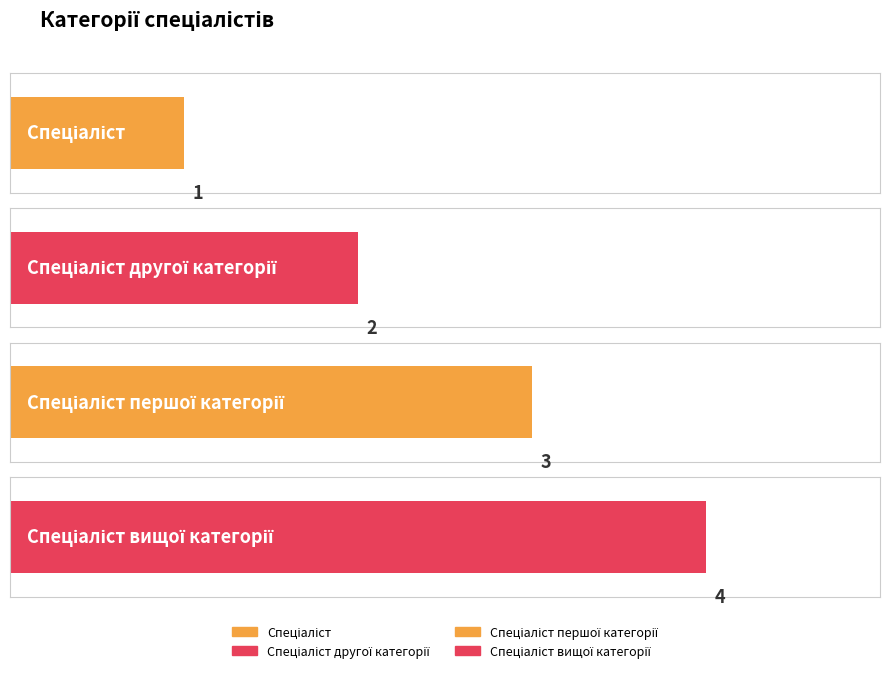

What is the change in value from Спеціаліст to Спеціаліст другої категорії?

+1